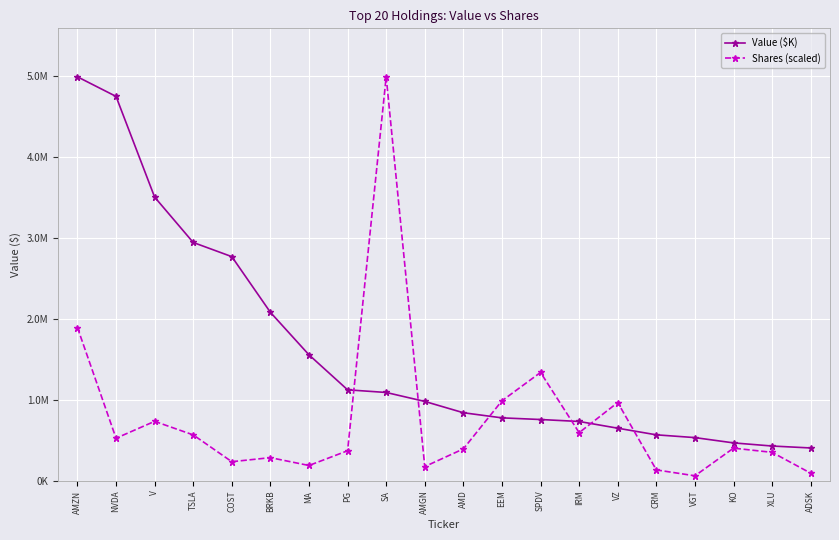

What are all the series names shown in the legend?

Value ($K), Shares (scaled)